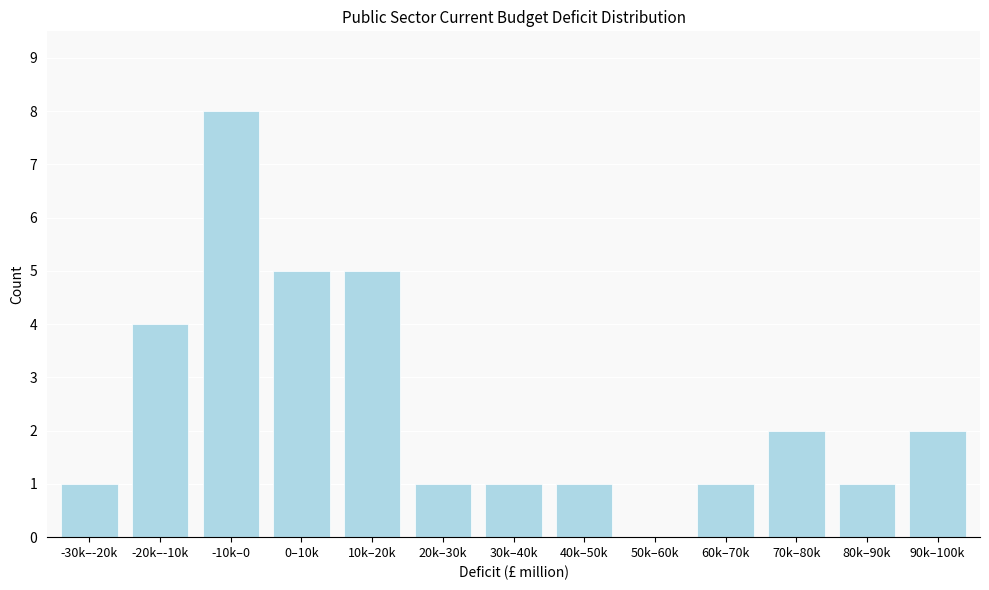

What is the sum of all values?

32